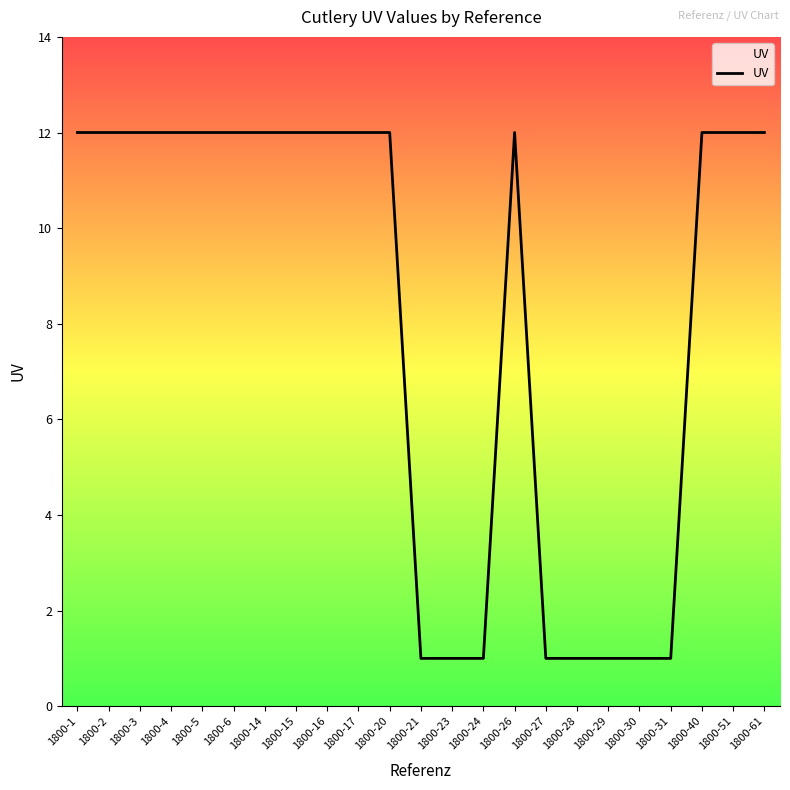

What is the sum of the values at 1800-29 and 1800-20?

13